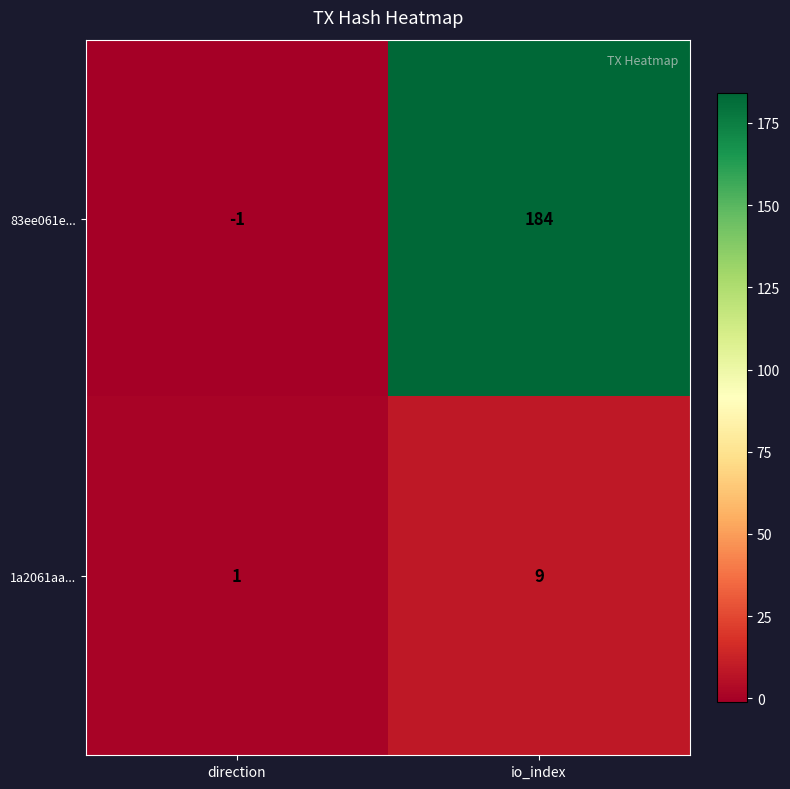

Which series has the largest total across all categories?

83ee061e...